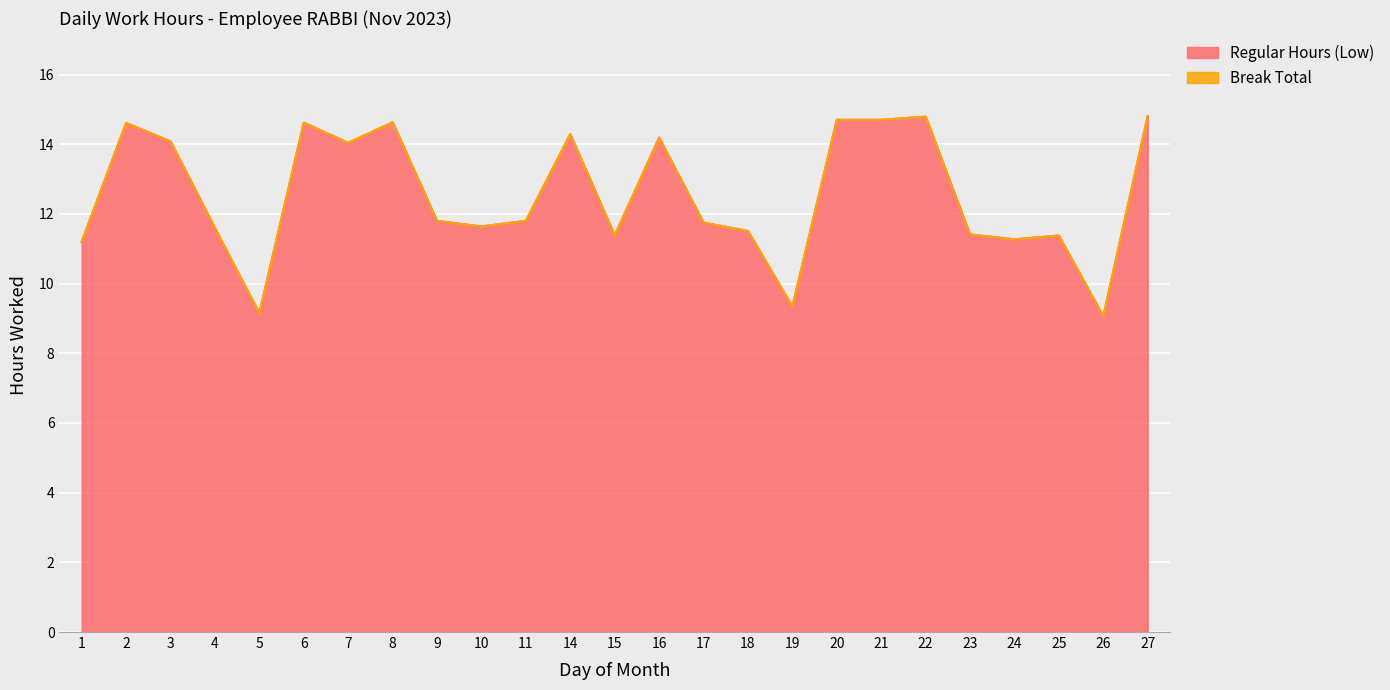

Where does the data first go above 11?

1